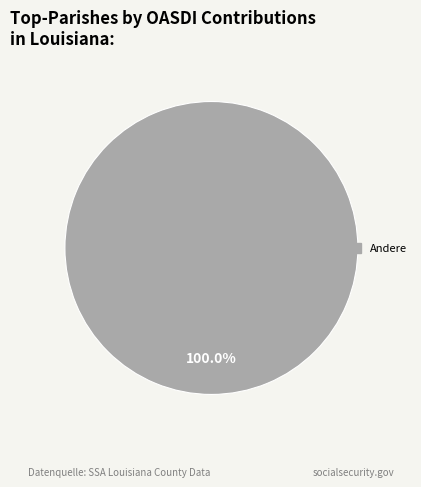

Is there a majority slice in this chart?

Yes